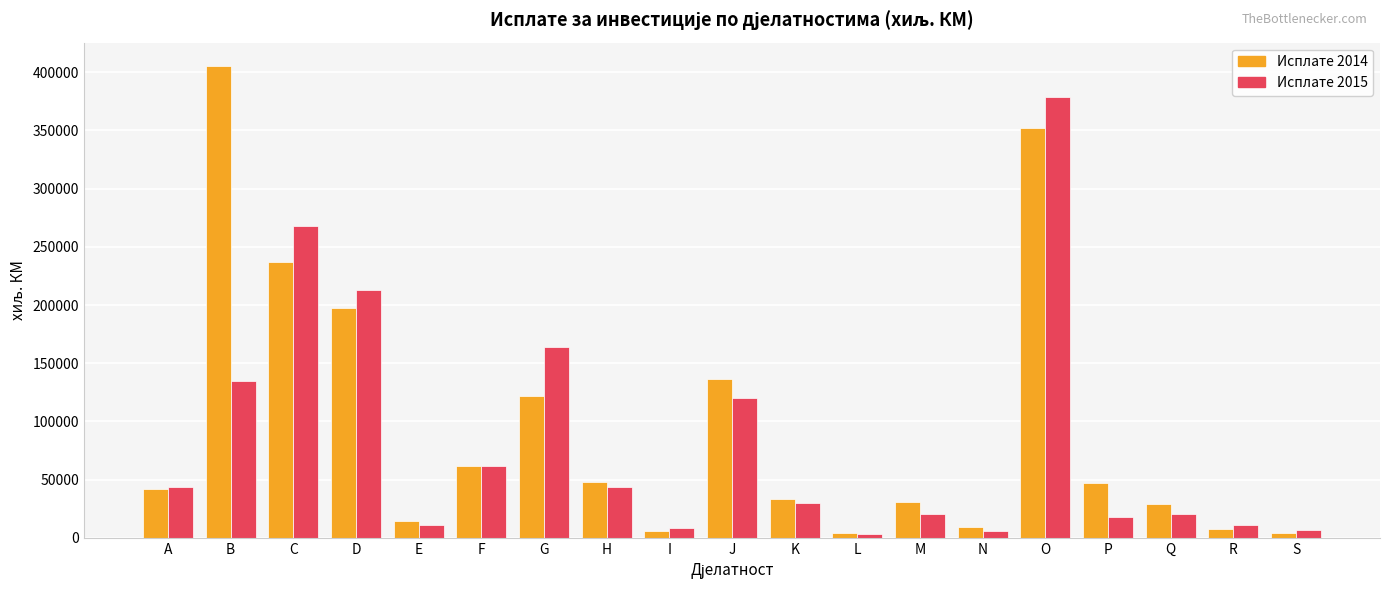

How many values in the Исплате 2014 series are below 41909?

9